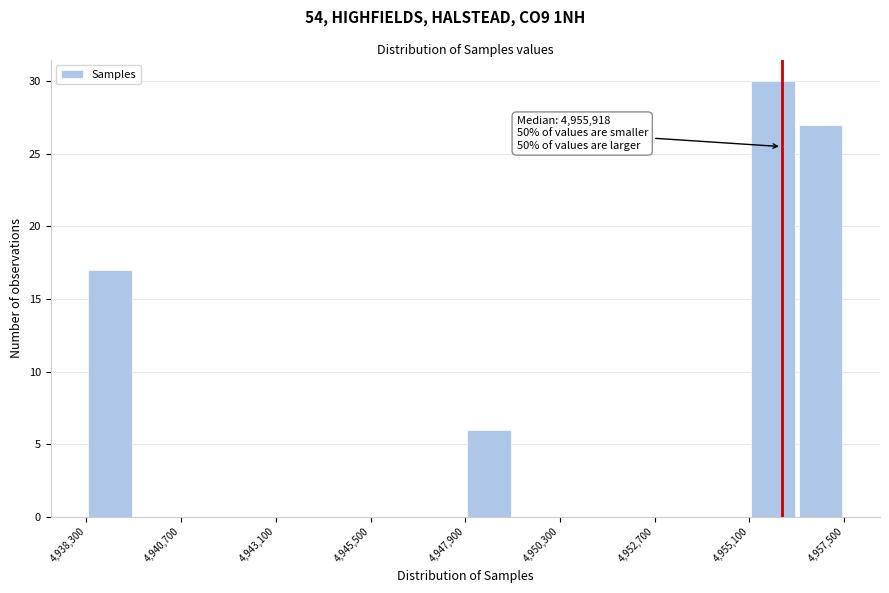

Read against the x-axis, roughly where is the centre of the tallest bar?

4955500